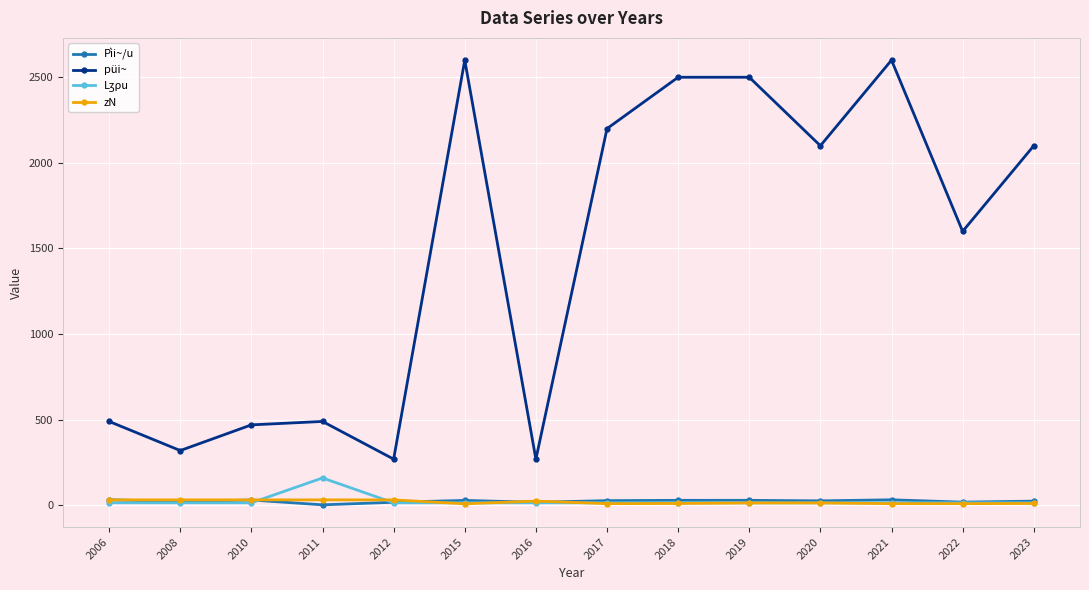

What is the average value of the zN series?

19.6